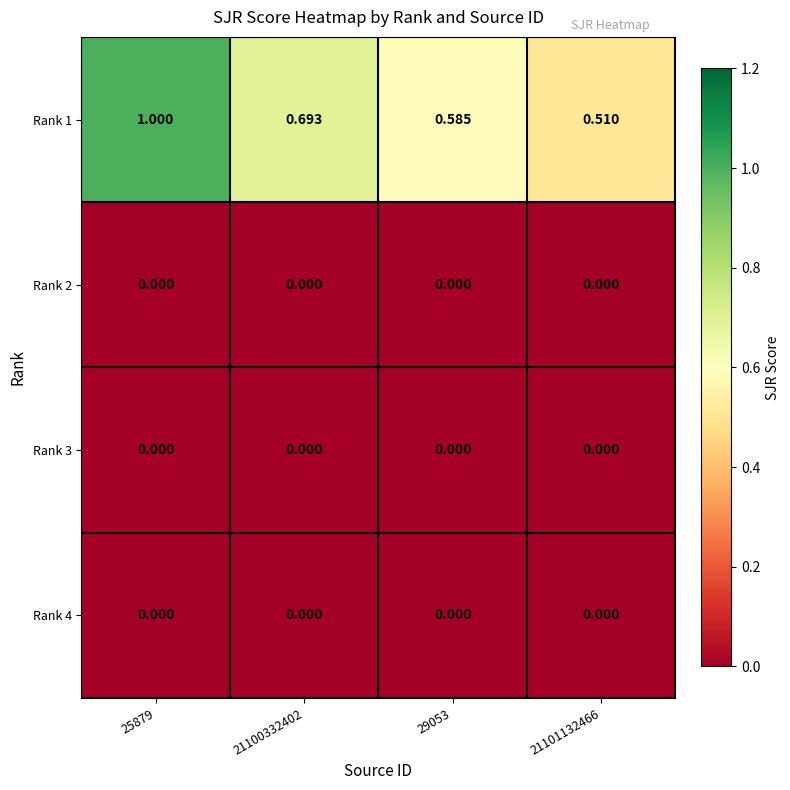

How many distinct data groups are displayed?

4